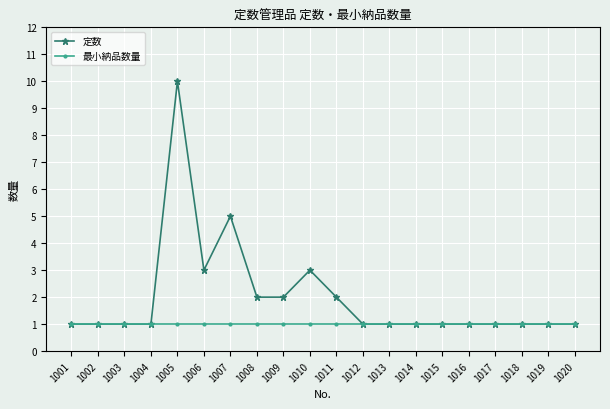

What is the sum of the 最小納品数量 values at 1006 and 1009?

2